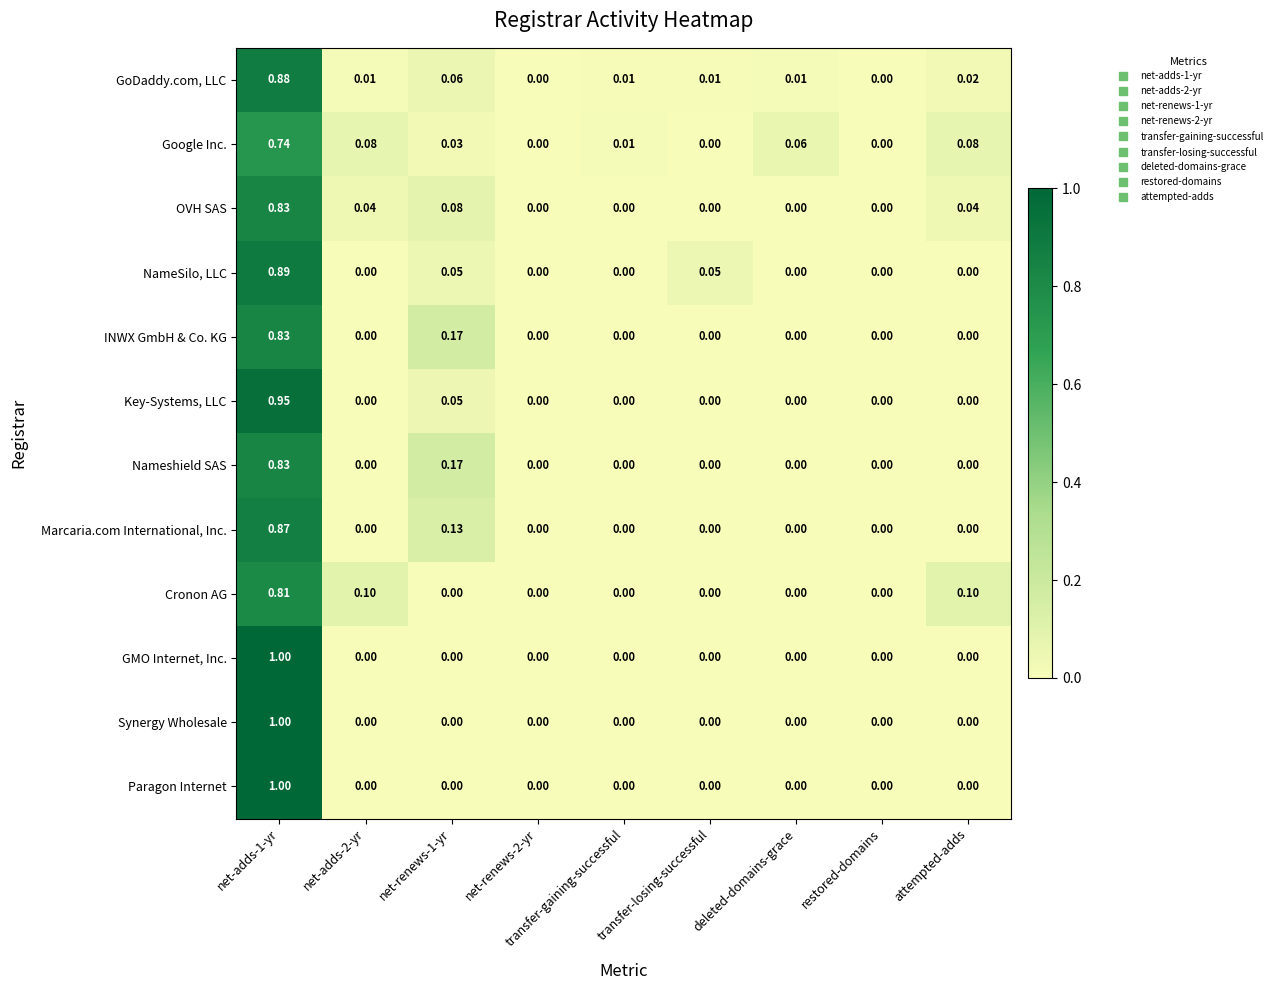

How many positive values does the Marcaria.com International, Inc. series have?

2